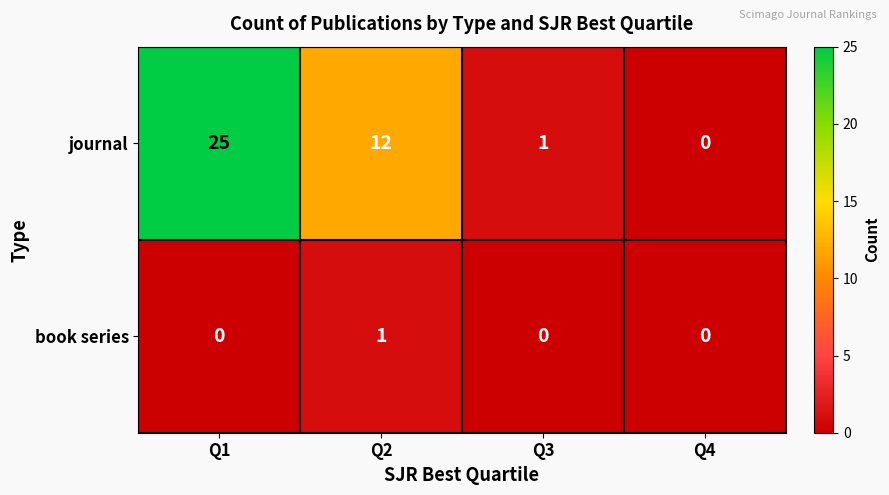

What is the difference between the second highest and second lowest values in the journal series?

11